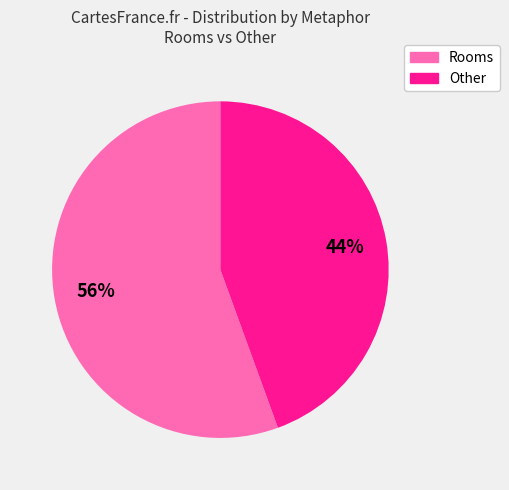

To the nearest percent, what is the average slice percentage?

50%